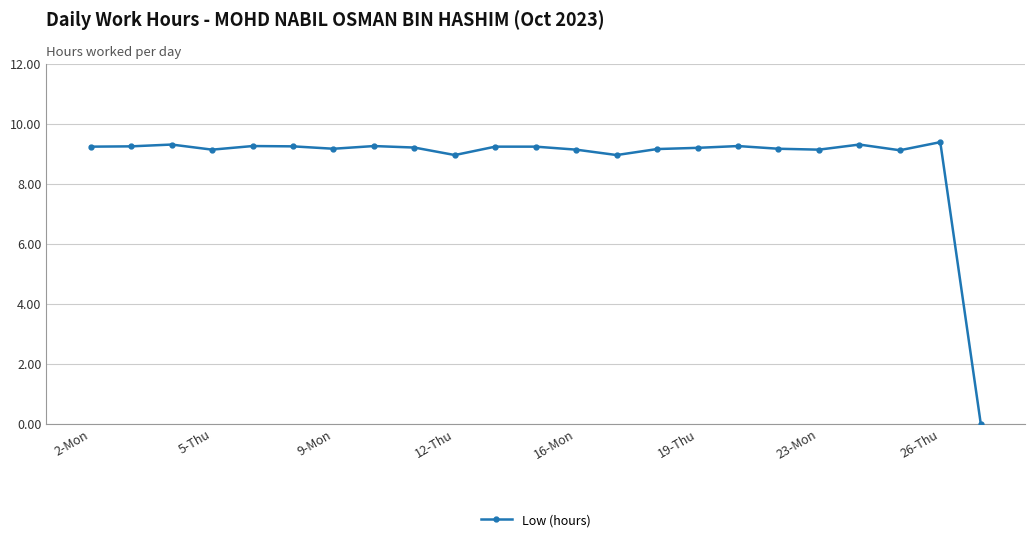

What is the sum of all values?

202.2